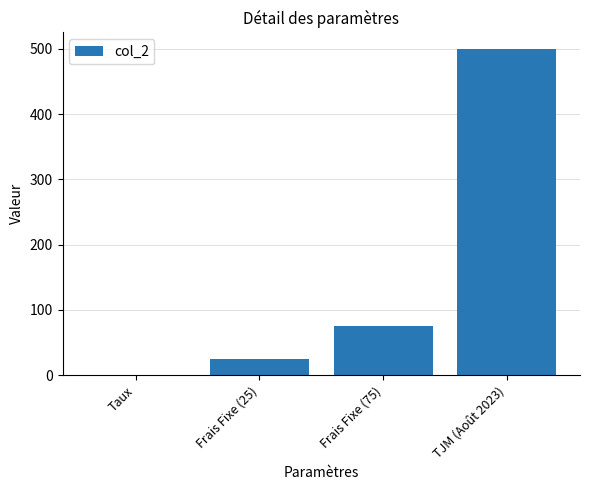

Reading right to left, what are all the values shown in this chart?

TJM (Août 2023)=500.0	Frais Fixe (75)=75.0	Frais Fixe (25)=25.0	Taux=0.1